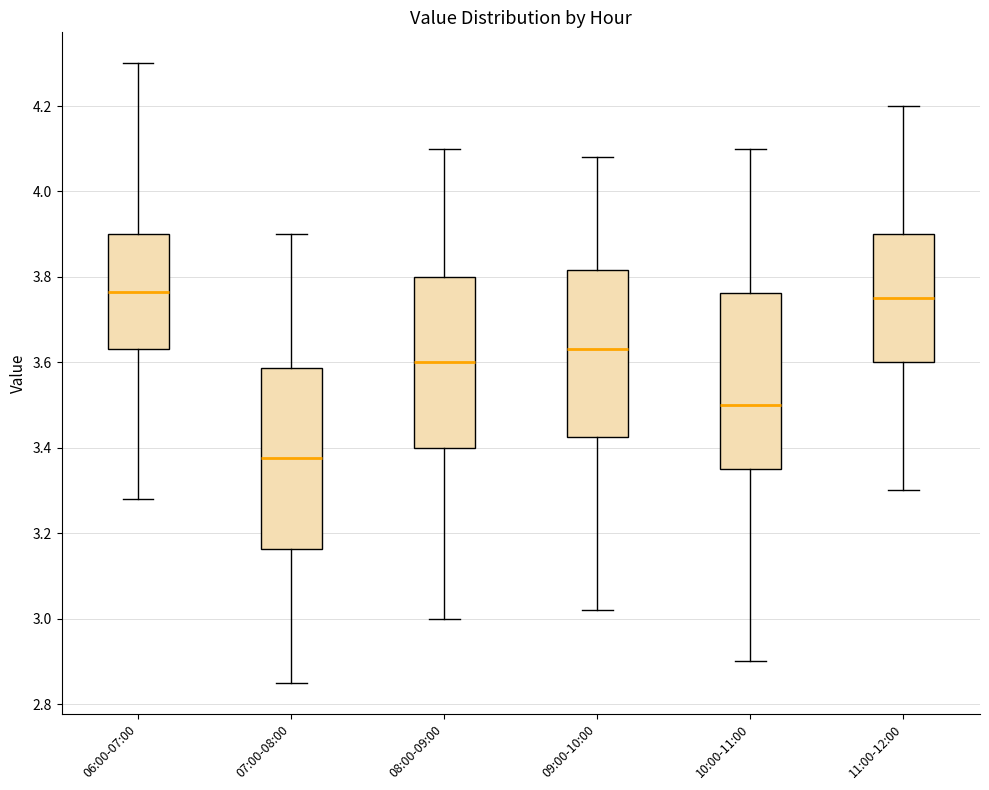

Which box's median line is the lowest?

07:00-08:00